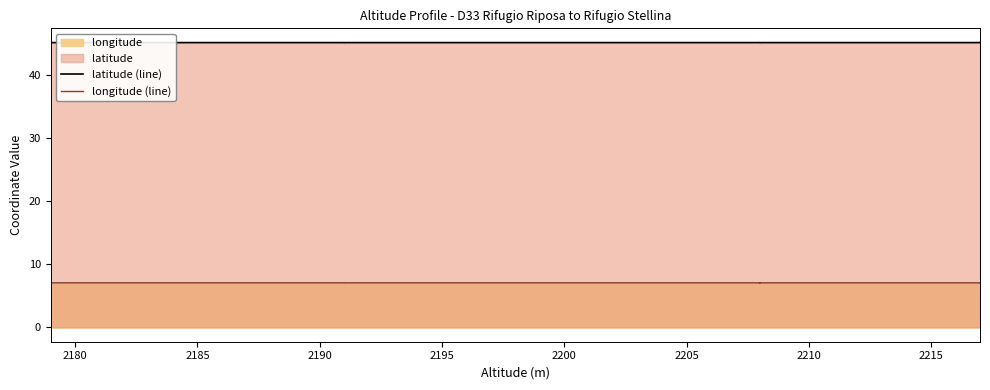

What is the average value of the longitude (line) series?

7.1